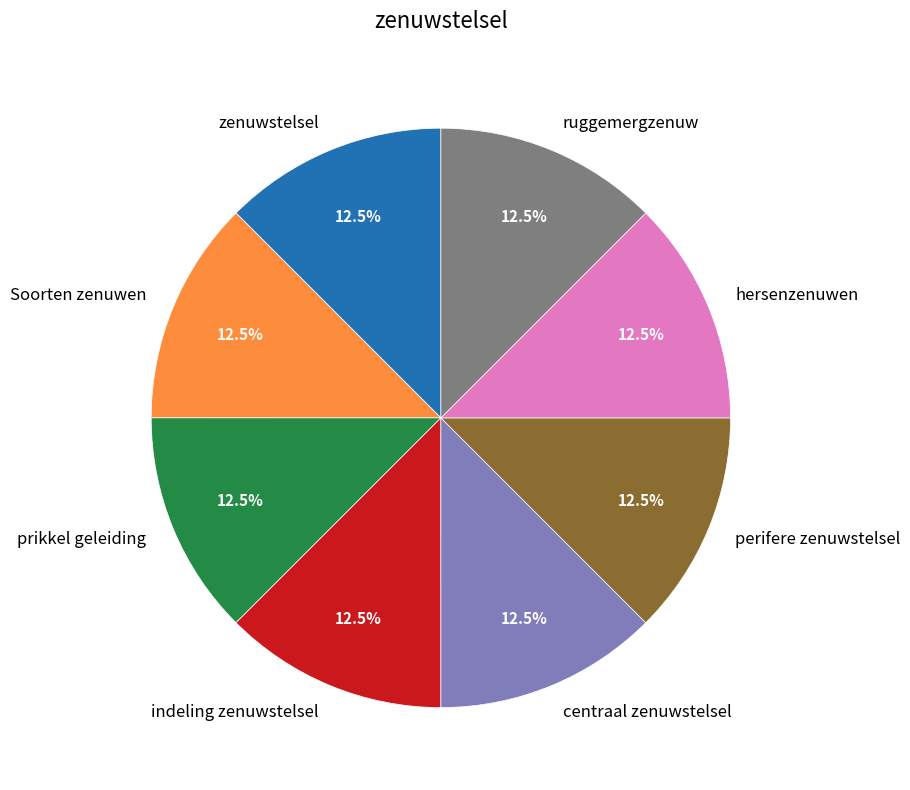

Is there a majority slice in this chart?

No